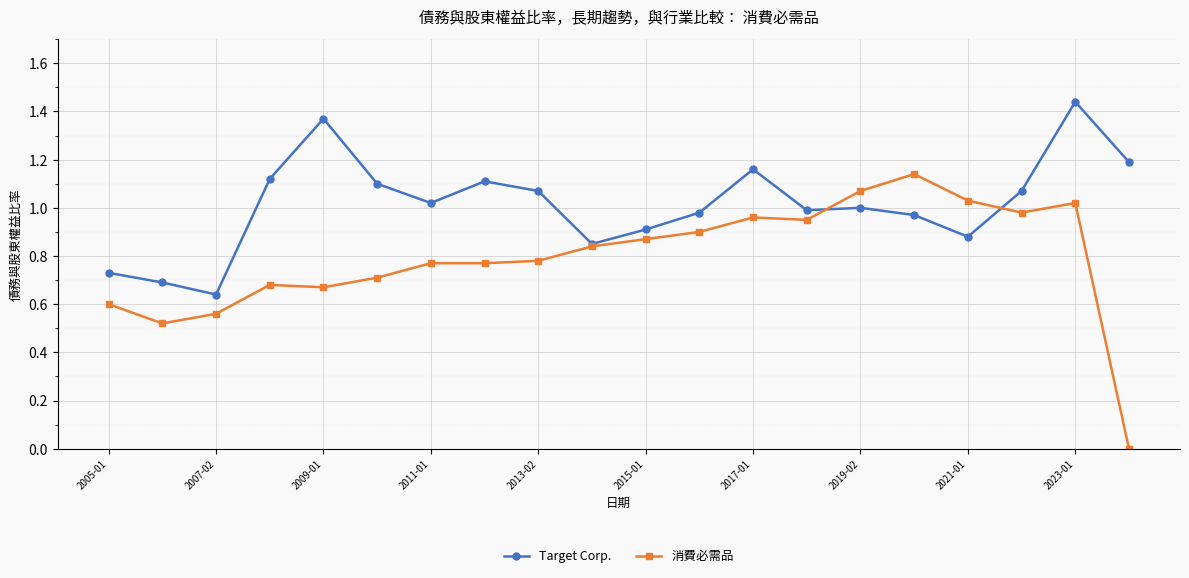

Which series has the largest total across all categories?

Target Corp.